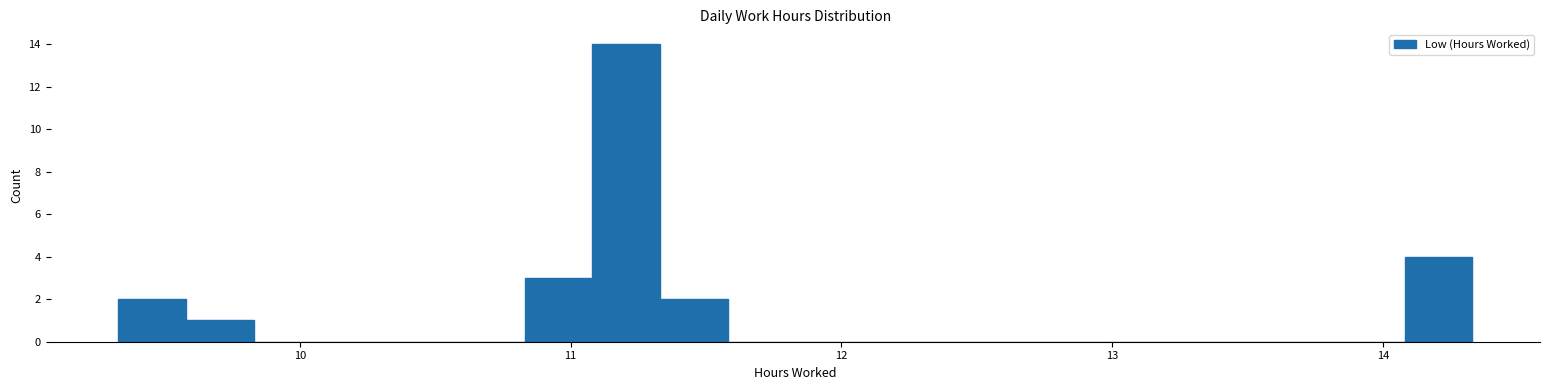

Around what value on the x-axis is the tallest bar? Give the approximate position of its centre, as read against the axis.

11.2